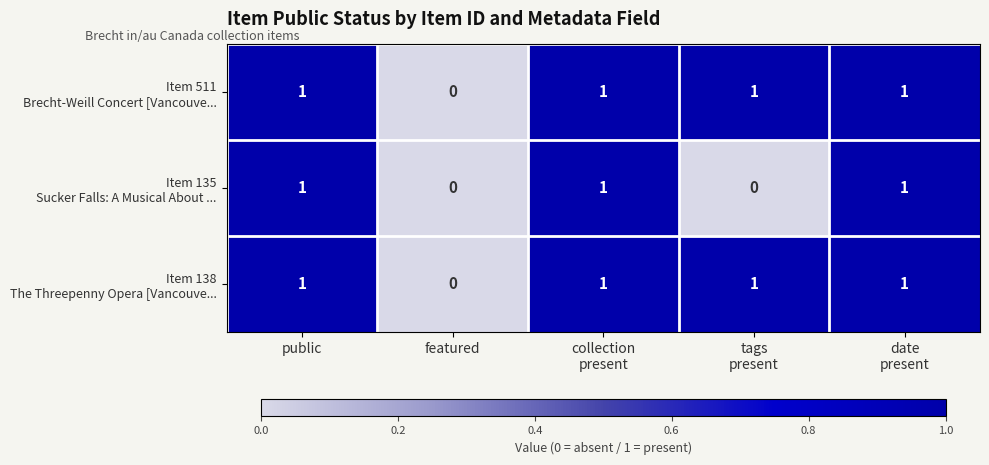

What is the total value across all series at date
present?

3